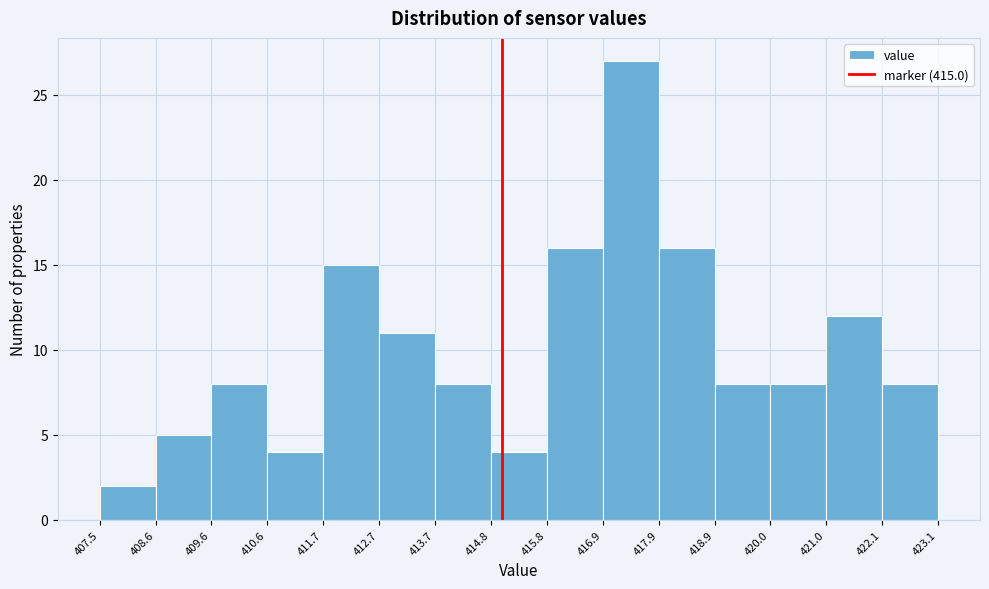

What is the height of the bar covering 418.9 to 420.0 on the x-axis? The values are not printed on the chart, so give them approximately, as read against the axis.

8